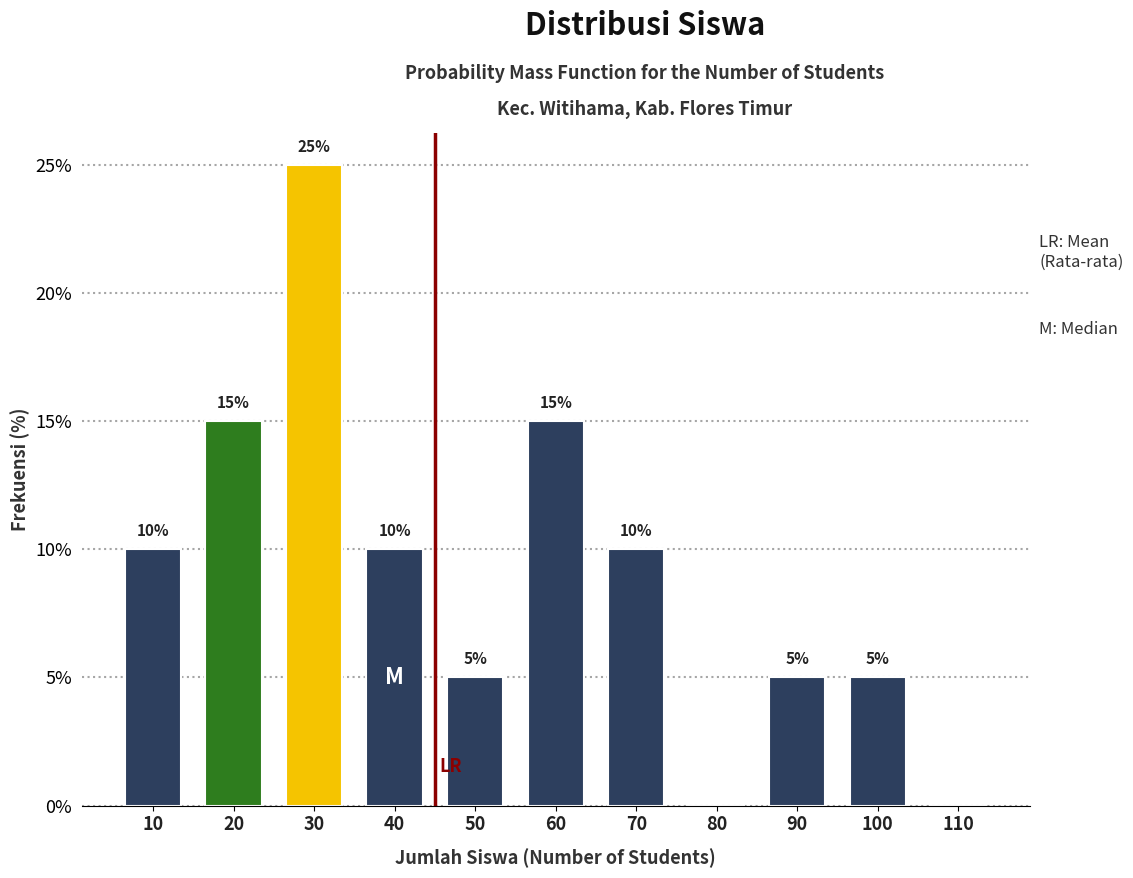

Reading left to right, extract all data points from this chart.

10=10	20=15	30=25	40=10	50=5	60=15	70=10	80=0	90=5	100=5	110=0